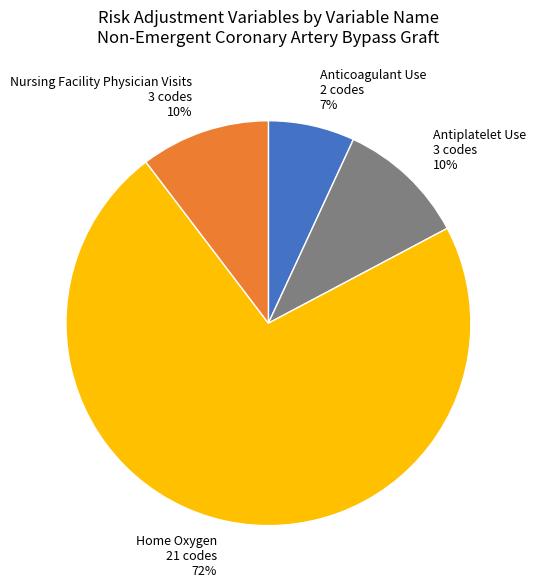

What percentage is the Nursing Facility Physician Visits slice, to the nearest percent?

10%